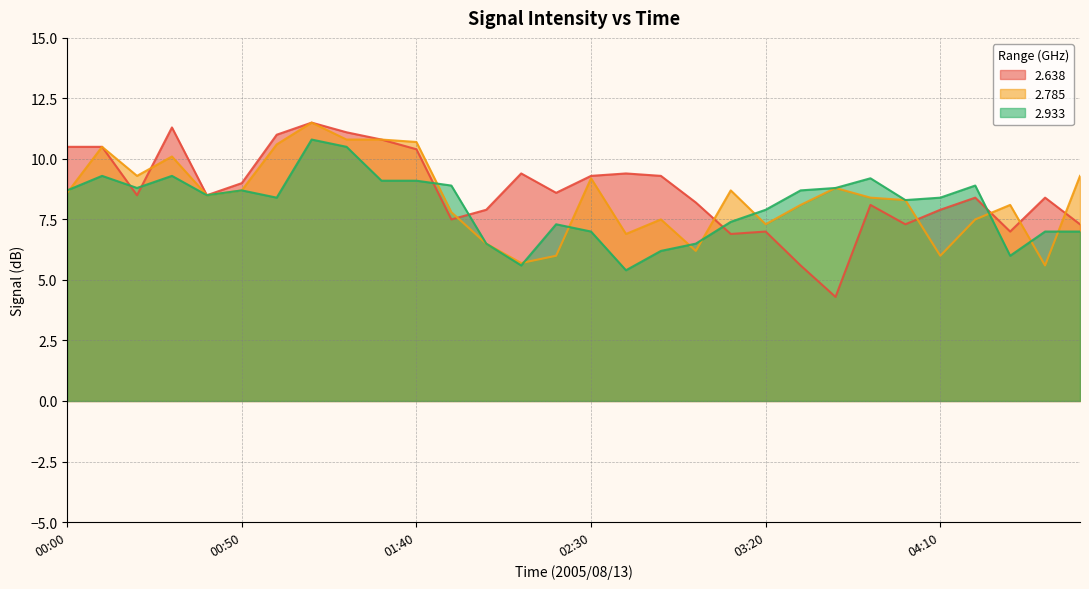

How many categories are shown in the chart?

30